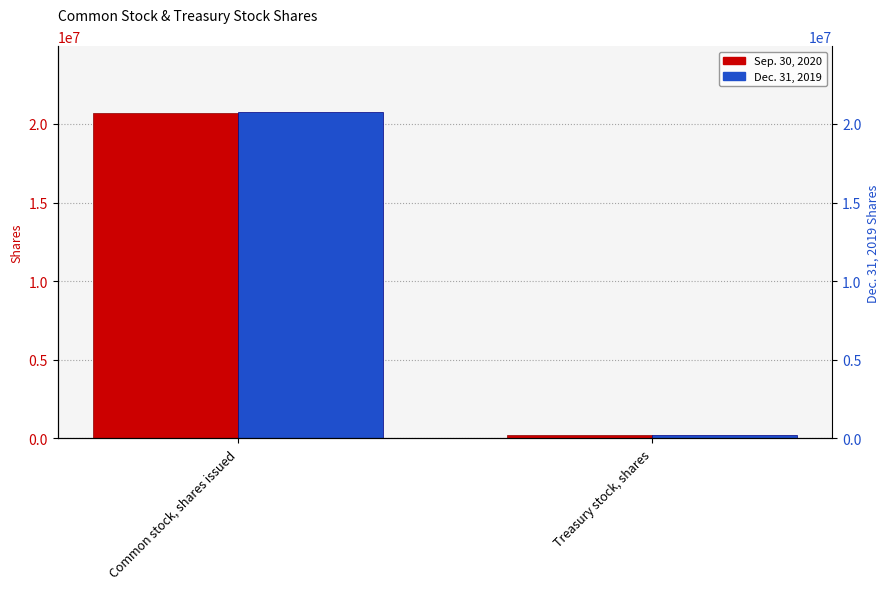

Which has a higher value, Common stock, shares issued or Treasury stock, shares?

Common stock, shares issued